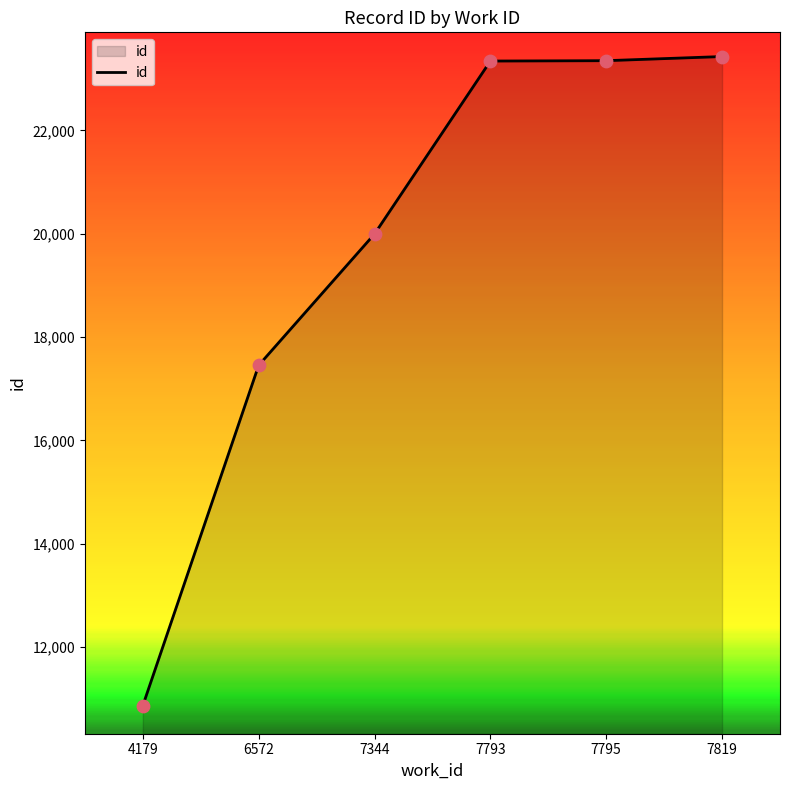

Which has a higher value, 7344 or 7795?

7795